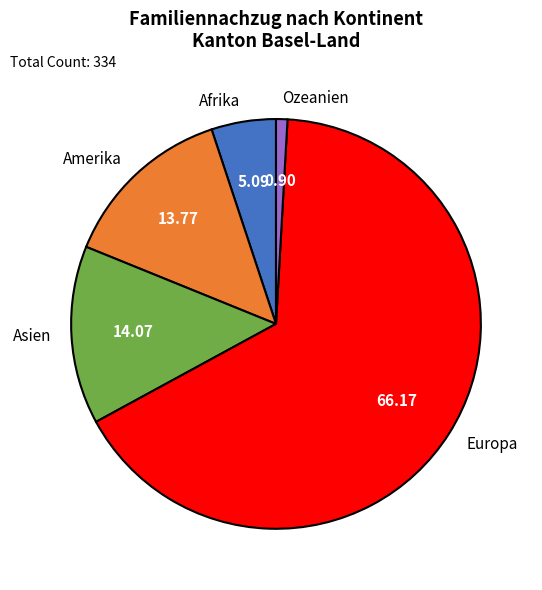

What is the ratio of the value at Asien to the value at Ozeanien?

15.7